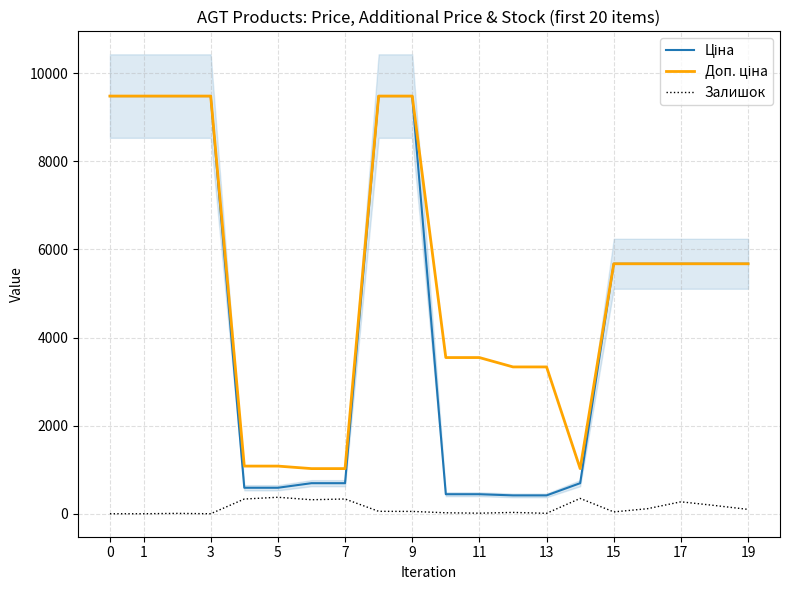

At how many categories does at least one series exceed 7259?

6